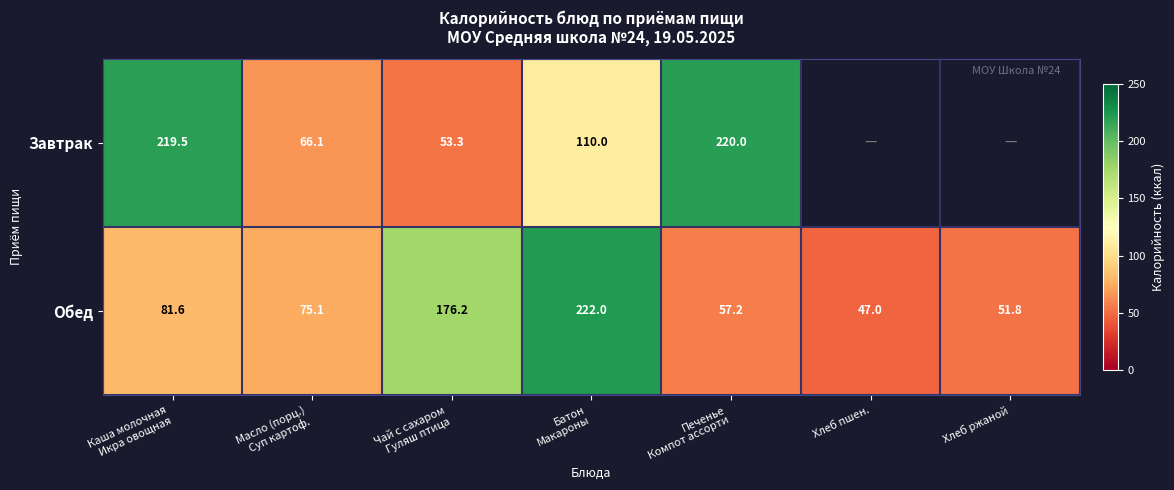

Which category has the lowest value in the Обед series?

Хлеб пшен.